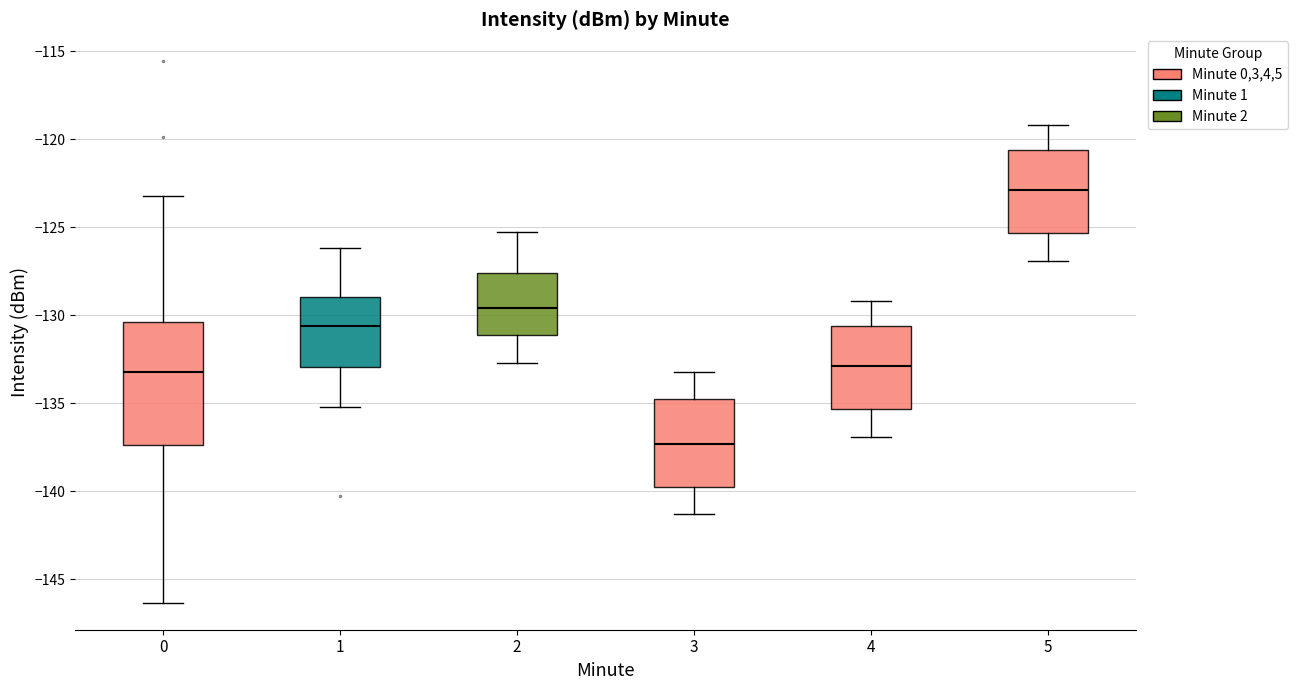

Which box has the highest median line?

5